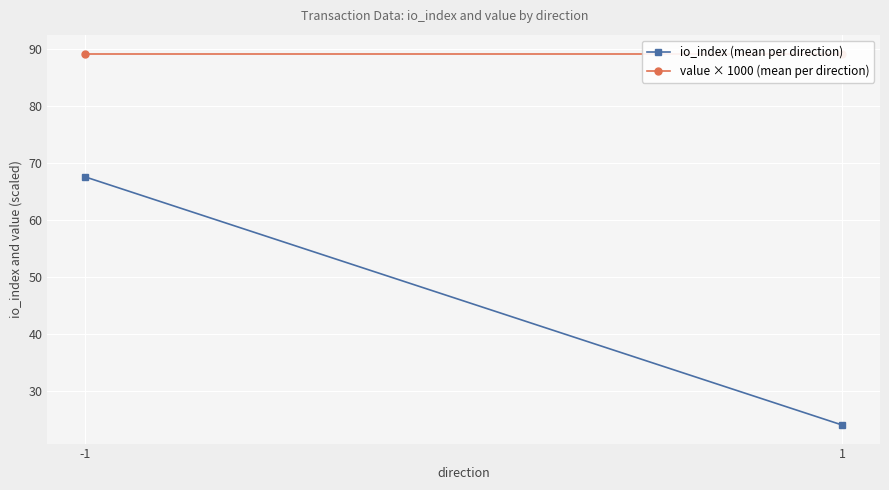

The value × 1000 (mean per direction) series shows 39.3 at -1. True or false?

False